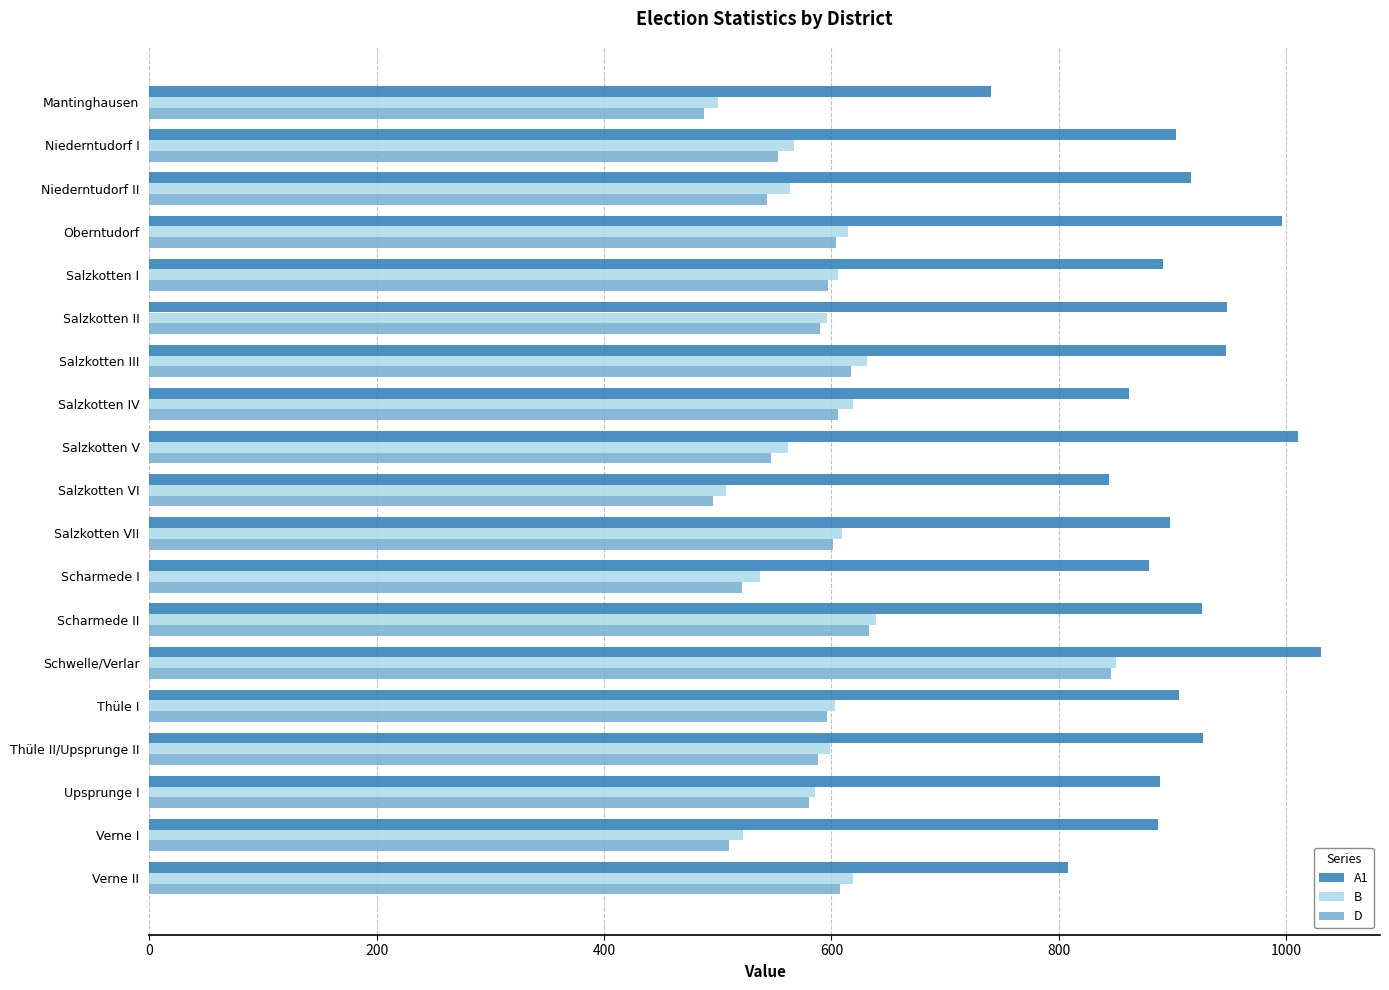

How many series are shown in this chart?

3